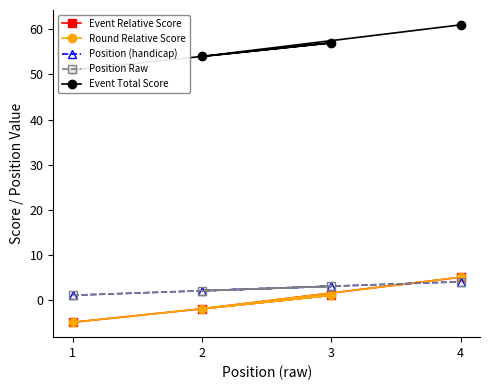

True or false: Event Total Score and Event Relative Score cross at least once.

False